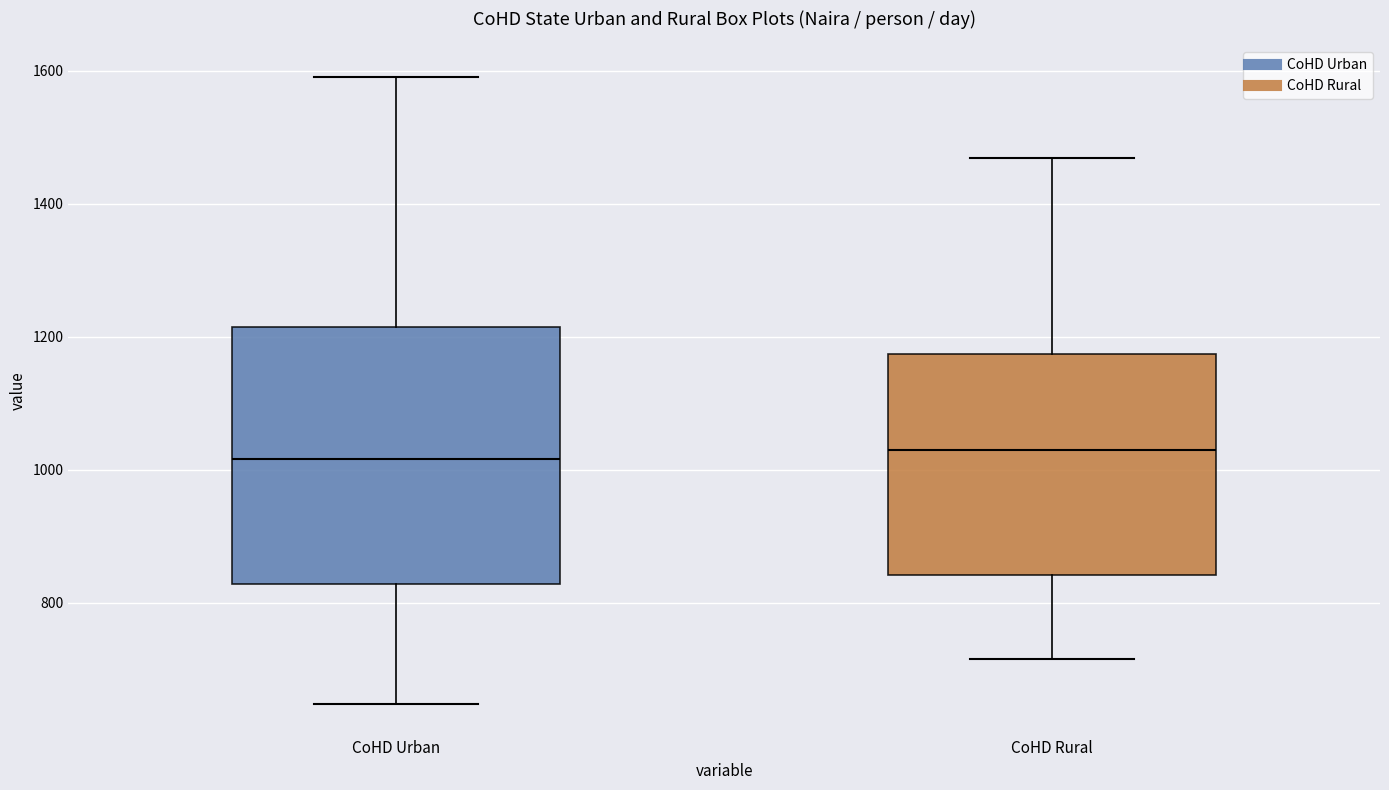

Reading left to right, transcribe this box plot: for each box, give where its median line is, the range the box spans, and where its two whiskers end, as read against the y-axis. The values are not printed on the chart, so give them approximately, as read against the axis.

CoHD Urban: median 1020, box 820 to 1220, whiskers 640 to 1600
CoHD Rural: median 1020, box 840 to 1180, whiskers 720 to 1460